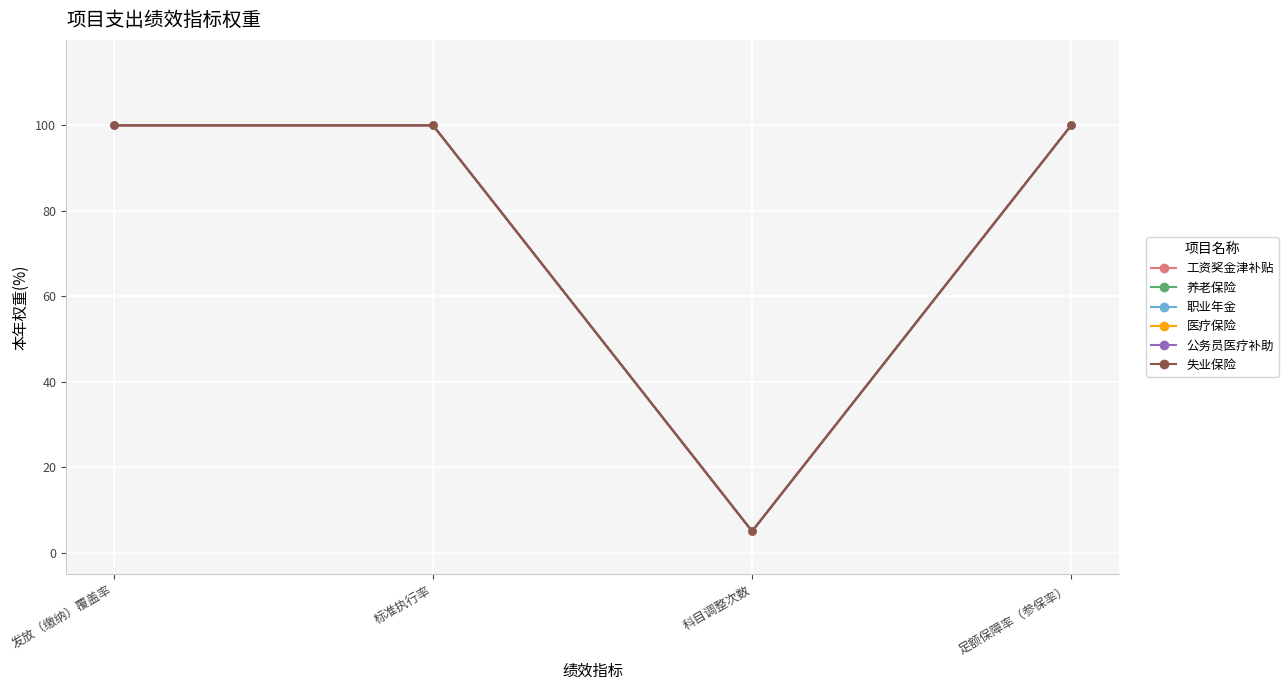

Which series has the largest range (max minus min)?

工资奖金津补贴